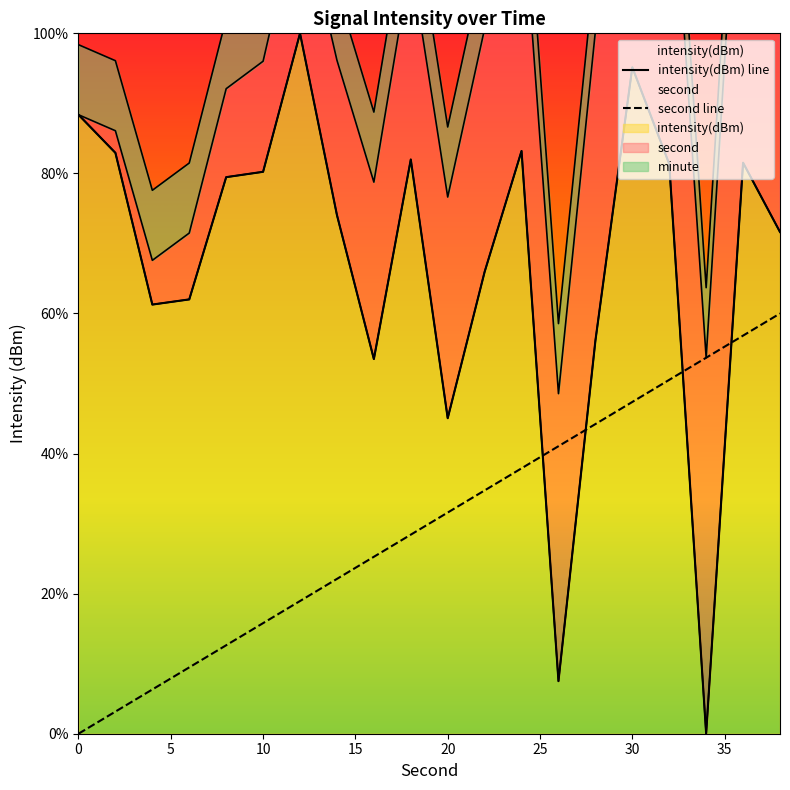

Rank the categories by intensity value from highest to lowest.

12, 30, 0, 24, 2, 18, 36, 32, 10, 8, 14, 38, 22, 6, 4, 28, 16, 20, 26, 34